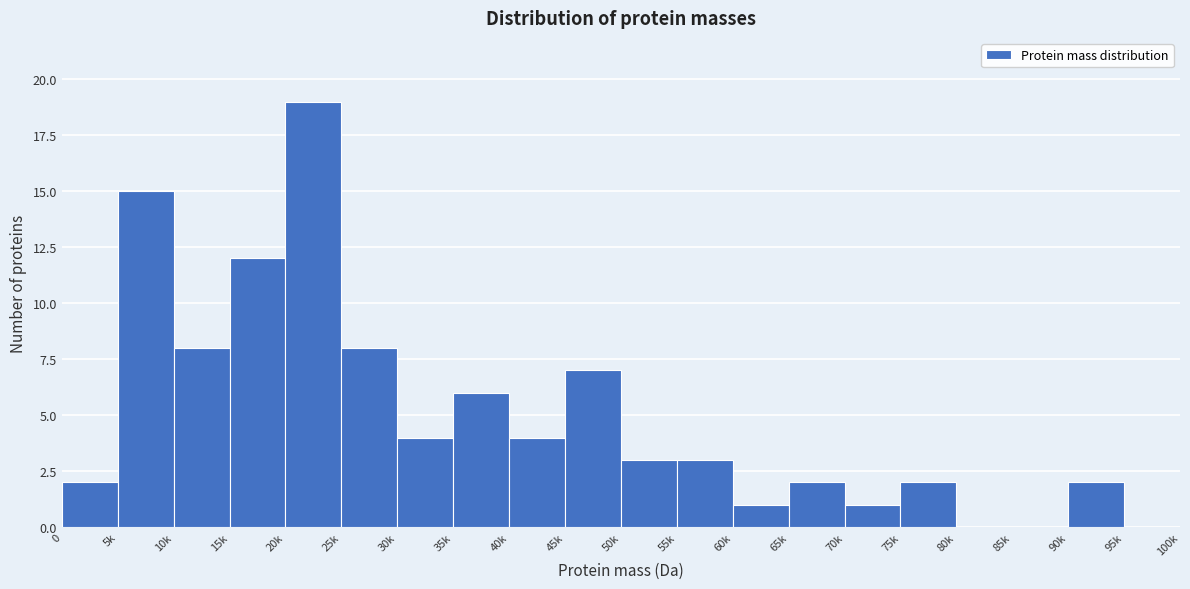

Reading left to right, list all the values displayed in this chart.

0=2	5k=15	10k=8	15k=12	20k=19	25k=8	30k=4	35k=6	40k=4	45k=7	50k=3	55k=3	60k=1	65k=2	70k=1	75k=2	80k=0	85k=0	90k=2	95k=0